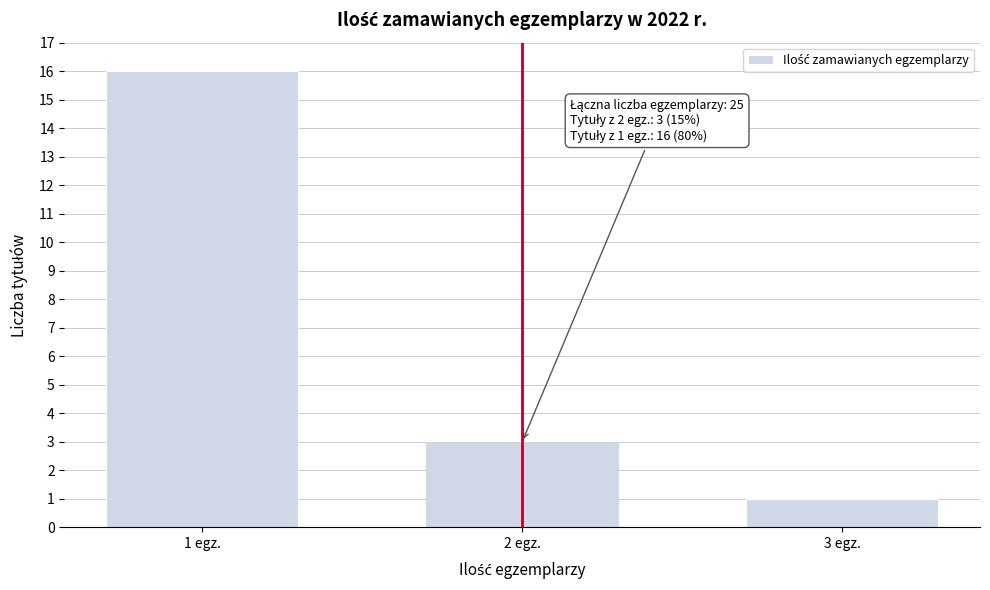

Reading right to left, extract all data points from this chart.

1	3	16